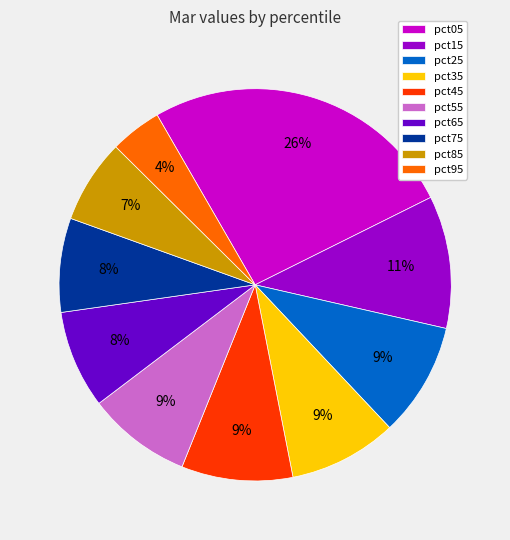

Between pct05 and pct75, which is larger?

pct05